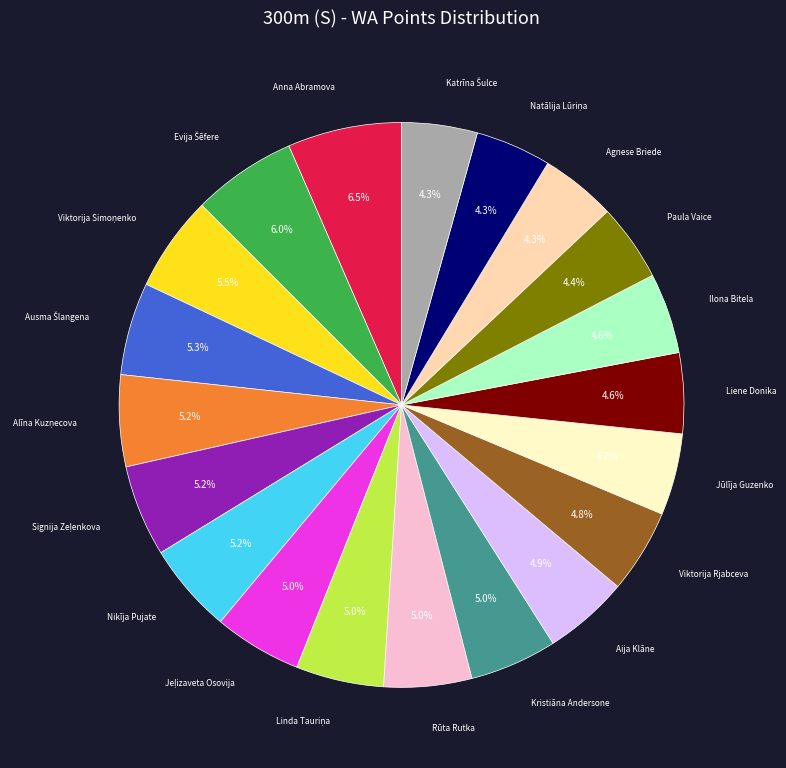

Is there any slice that represents more than half of the pie?

No